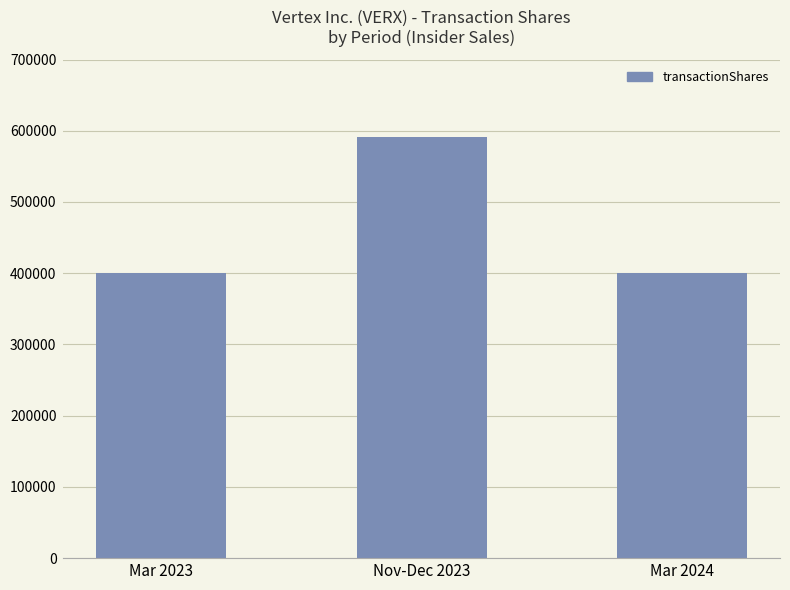

What is the value of the 2nd bar from the left?

591294